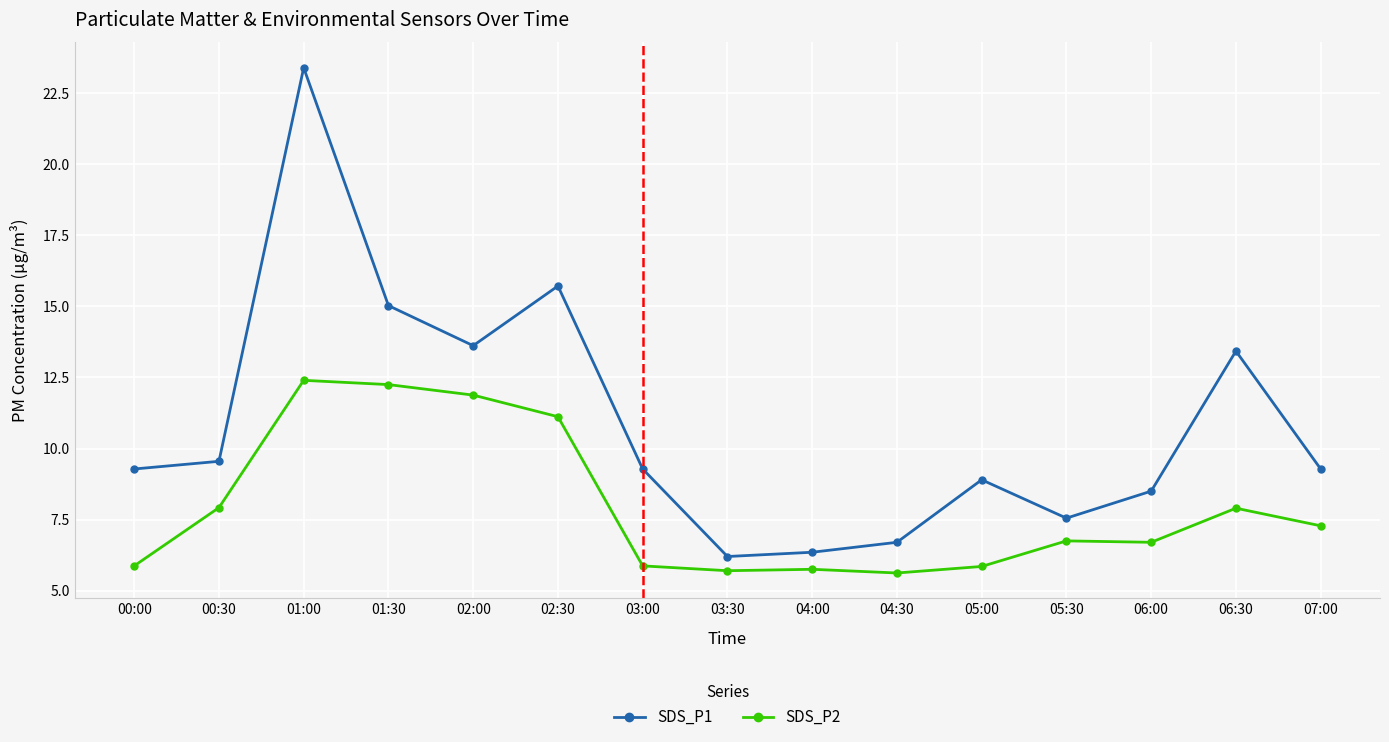

Which series has the widest spread of values?

SDS_P1